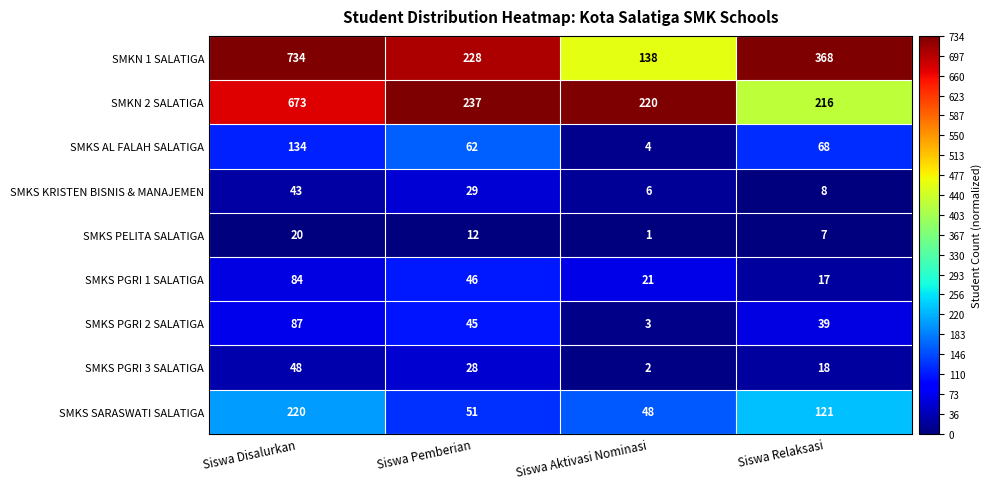

At which category is the sum across all series the highest?

Siswa Disalurkan